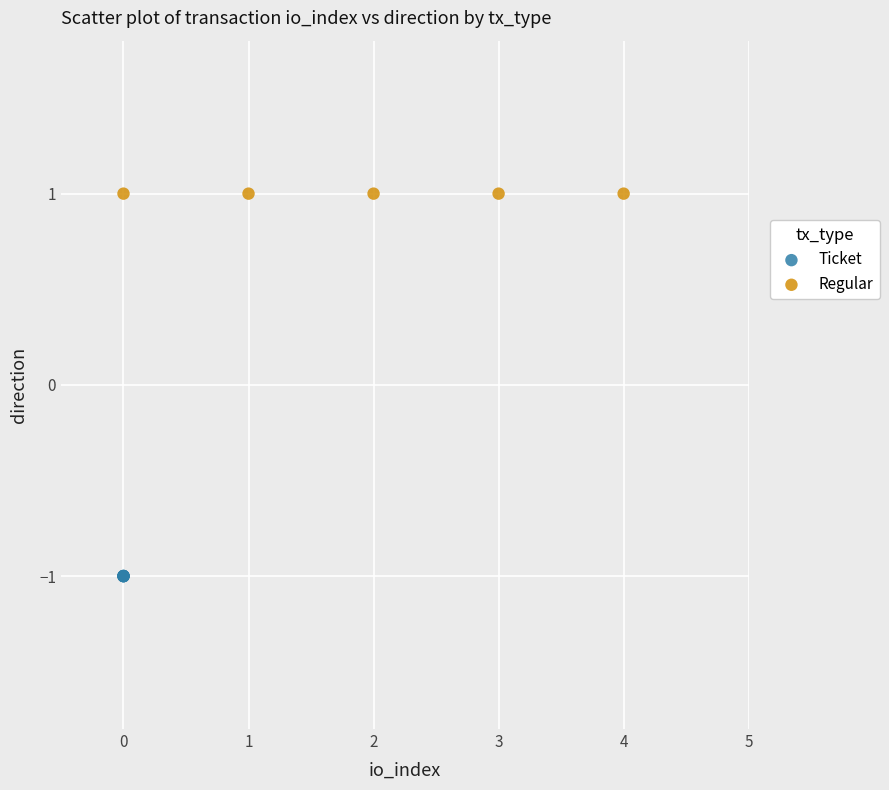

Which series contains the lowest Y value?

Ticket